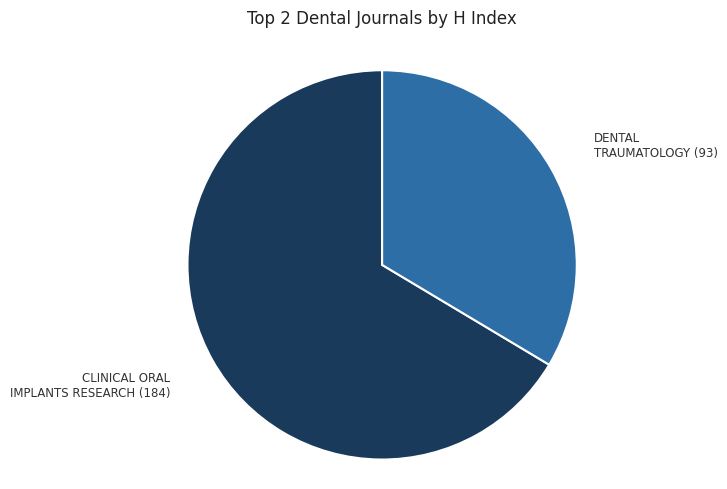

Is there a majority slice in this chart?

Yes